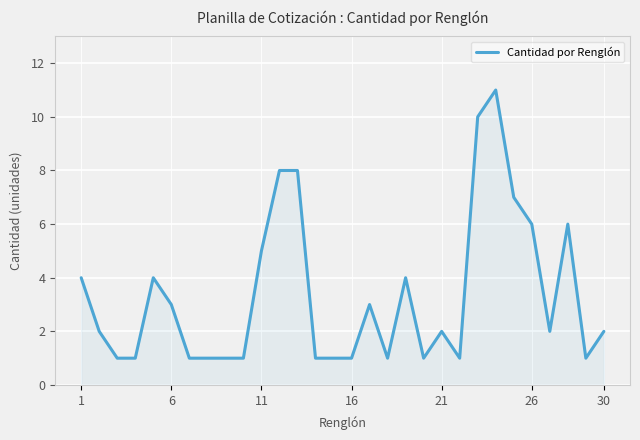

What is the greatest value displayed?

11